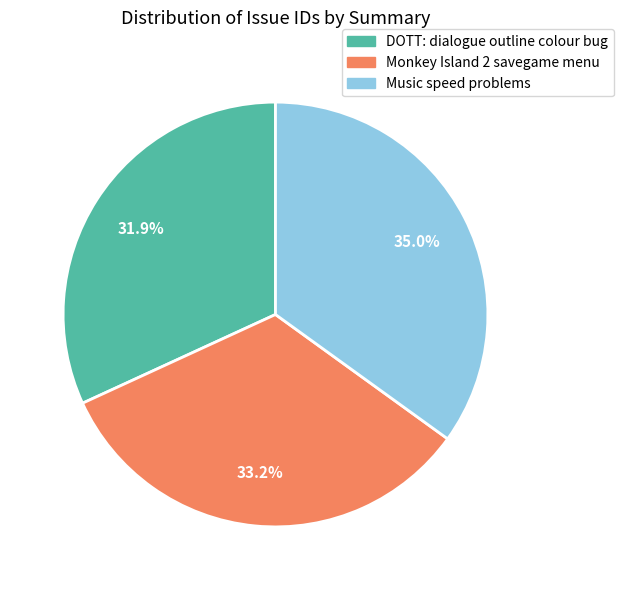

Between DOTT: dialogue outline colour bug and Monkey Island 2 savegame menu, which is larger?

Monkey Island 2 savegame menu